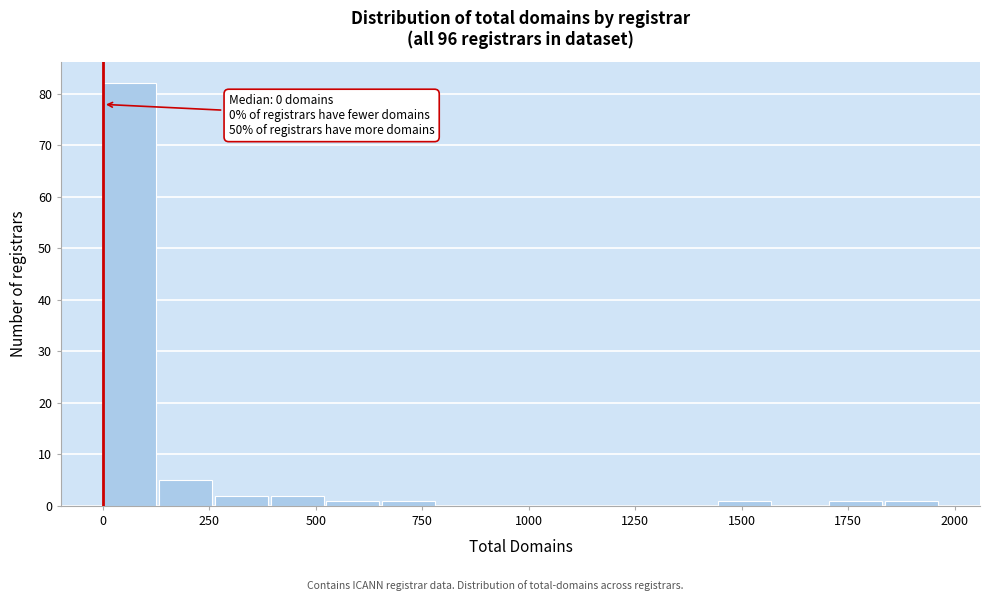

Around what value on the x-axis is the tallest bar? Give the approximate position of its centre, as read against the axis.

50